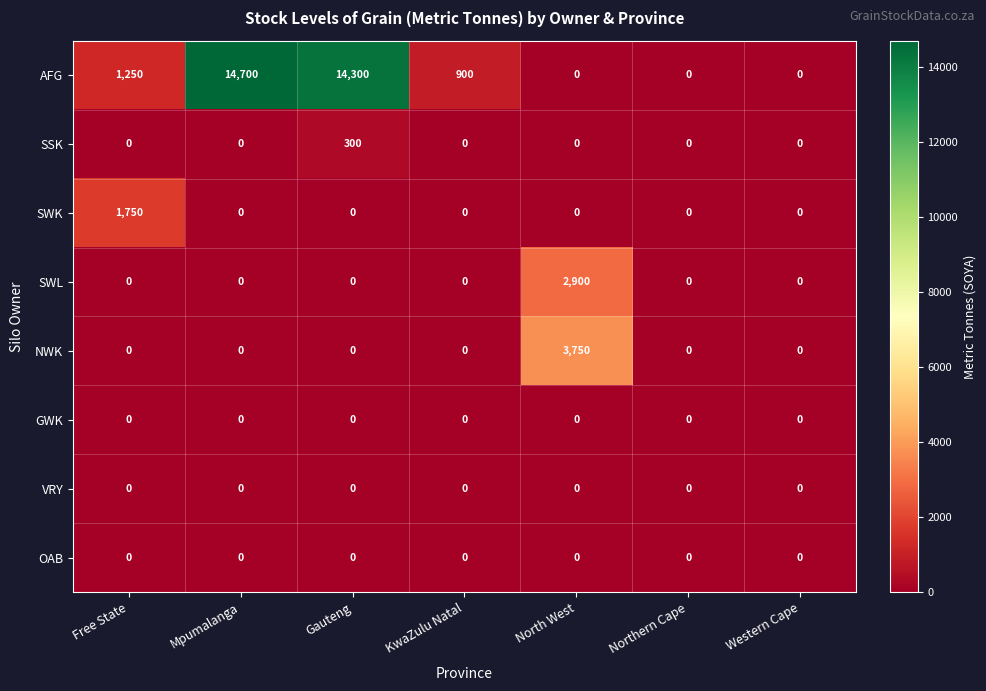

Which series has the largest total across all categories?

AFG